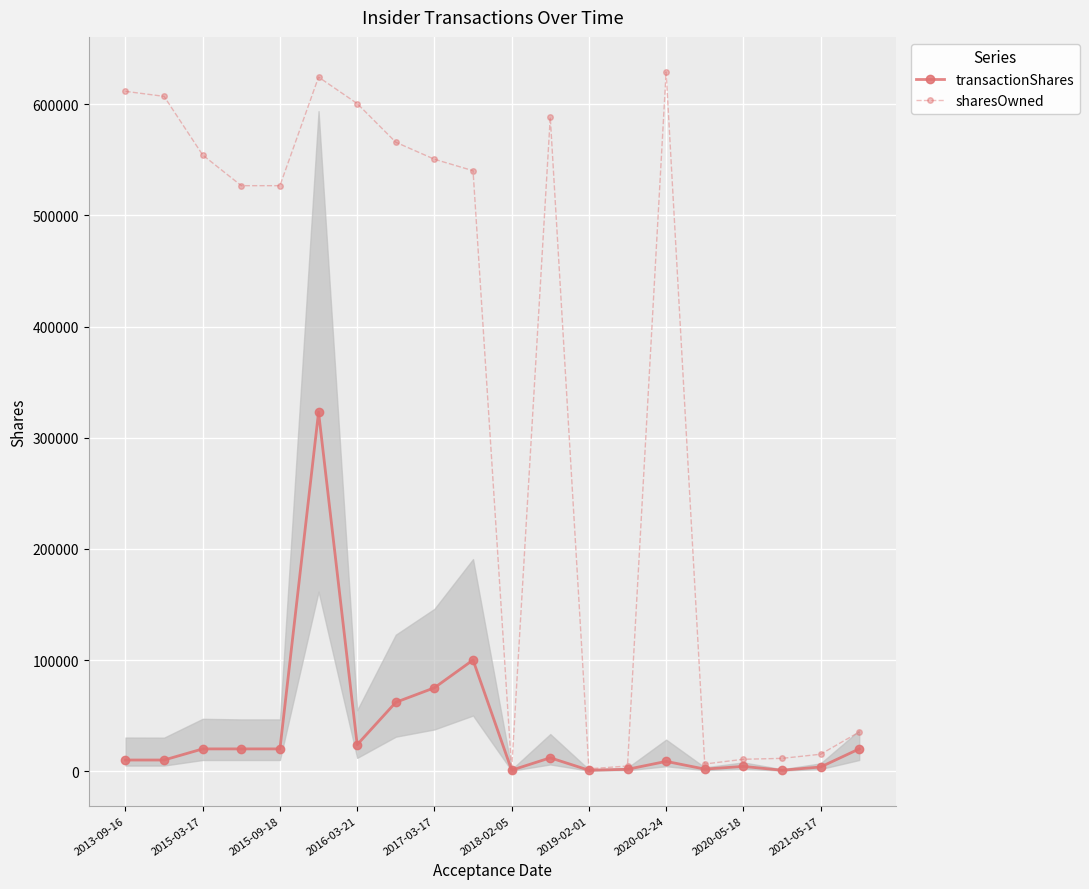

List the series in order of their overall mean, lowest first.

transactionShares, sharesOwned